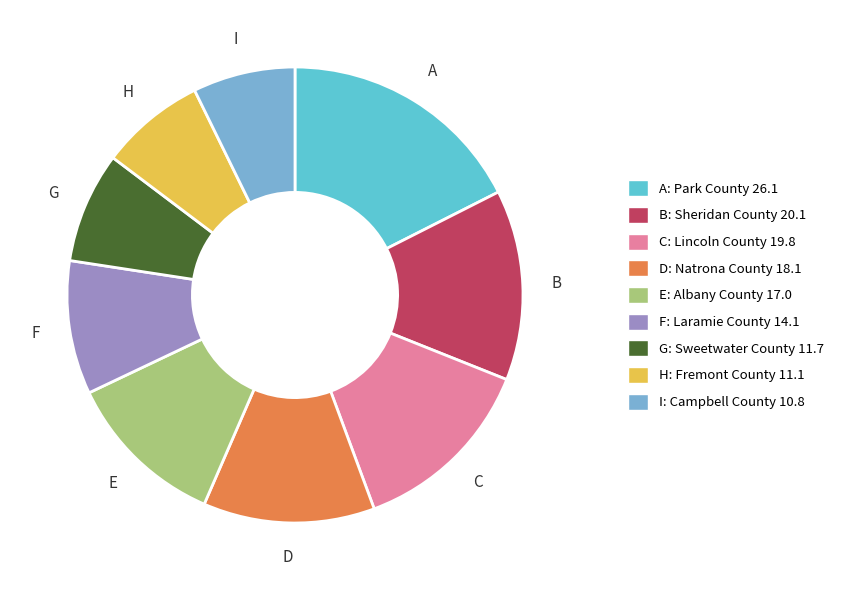

How many segments does this pie chart have?

9